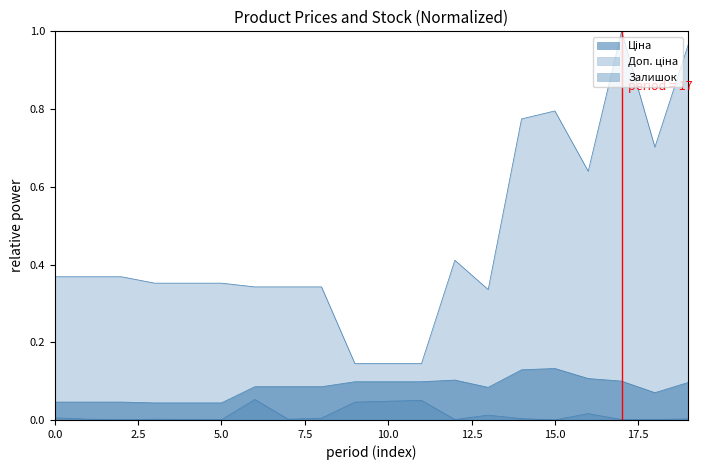

Count the number of data series in this chart.

3